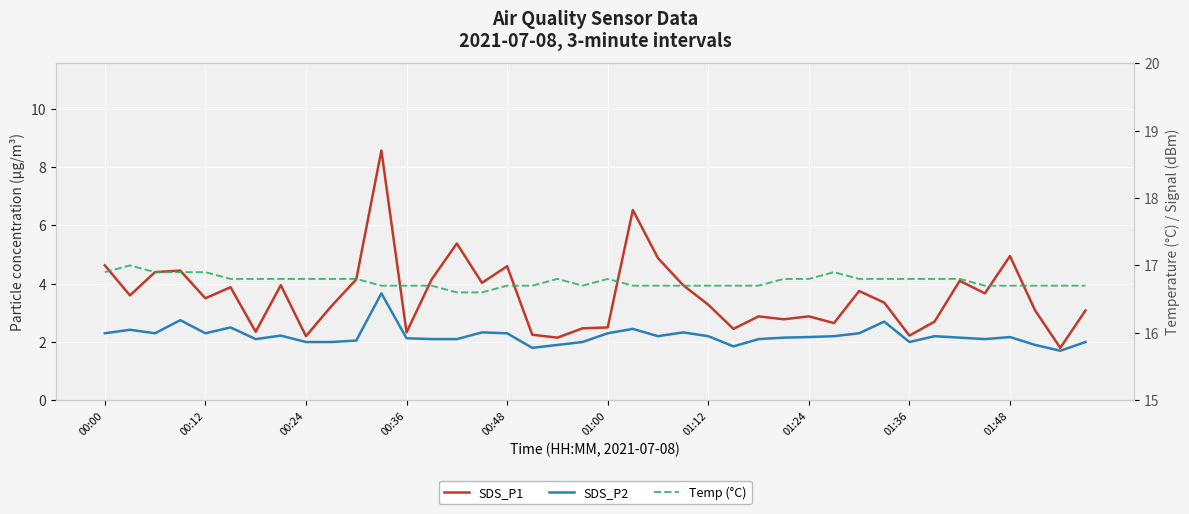

Where is SDS_P2 nearest to the value 2?

00:24